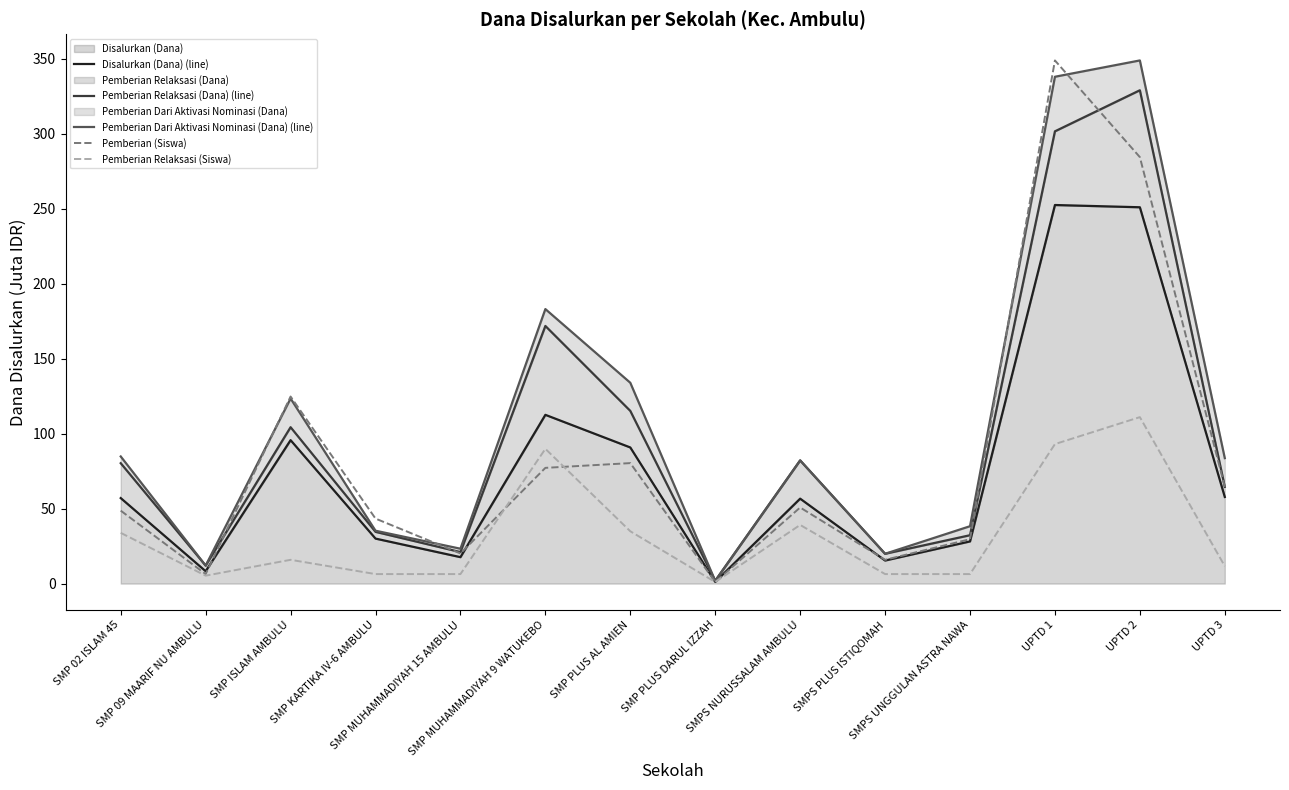

How many values in the Pemberian Dari Aktivasi Nominasi (Dana) (line) series exceed 83?

7